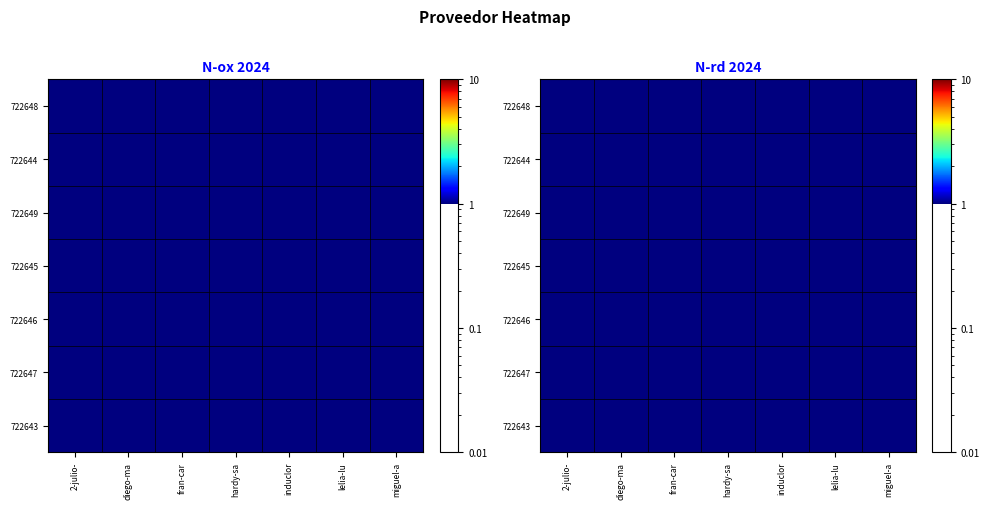

The value of 722649 at hardy-sa is 0.0. True or false?

False